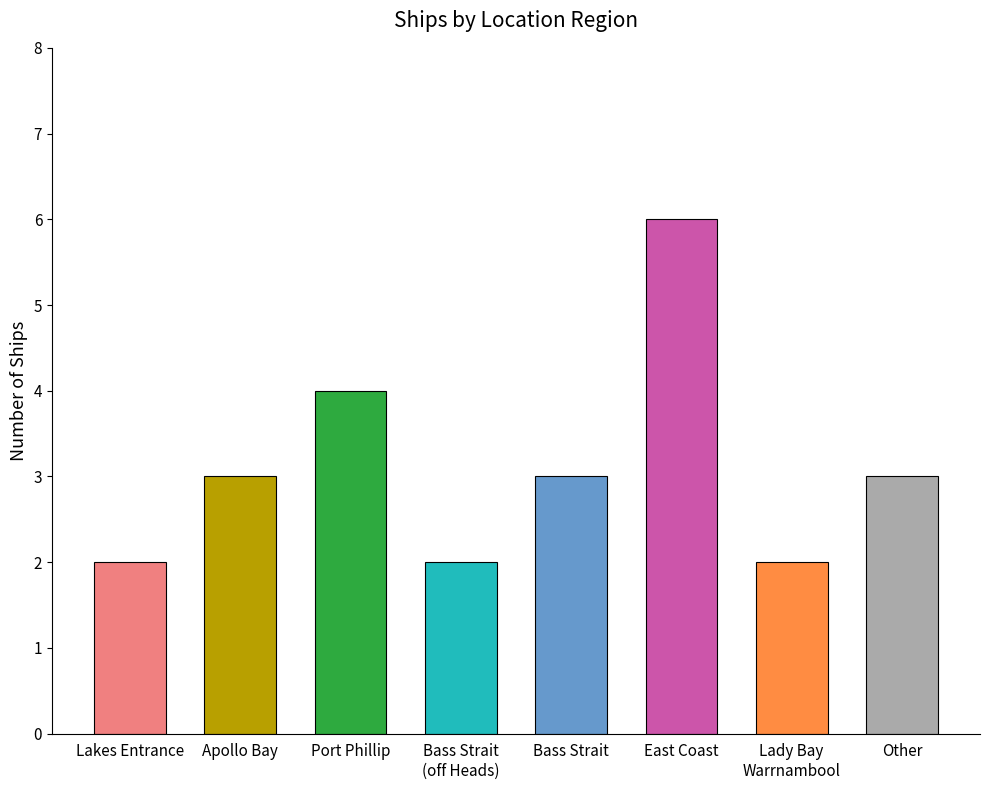

How many data points does each series have?

8